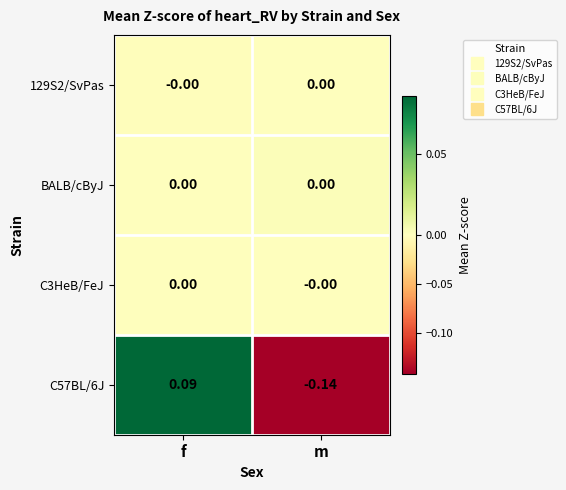

At which label does C57BL/6J first exceed 0?

f